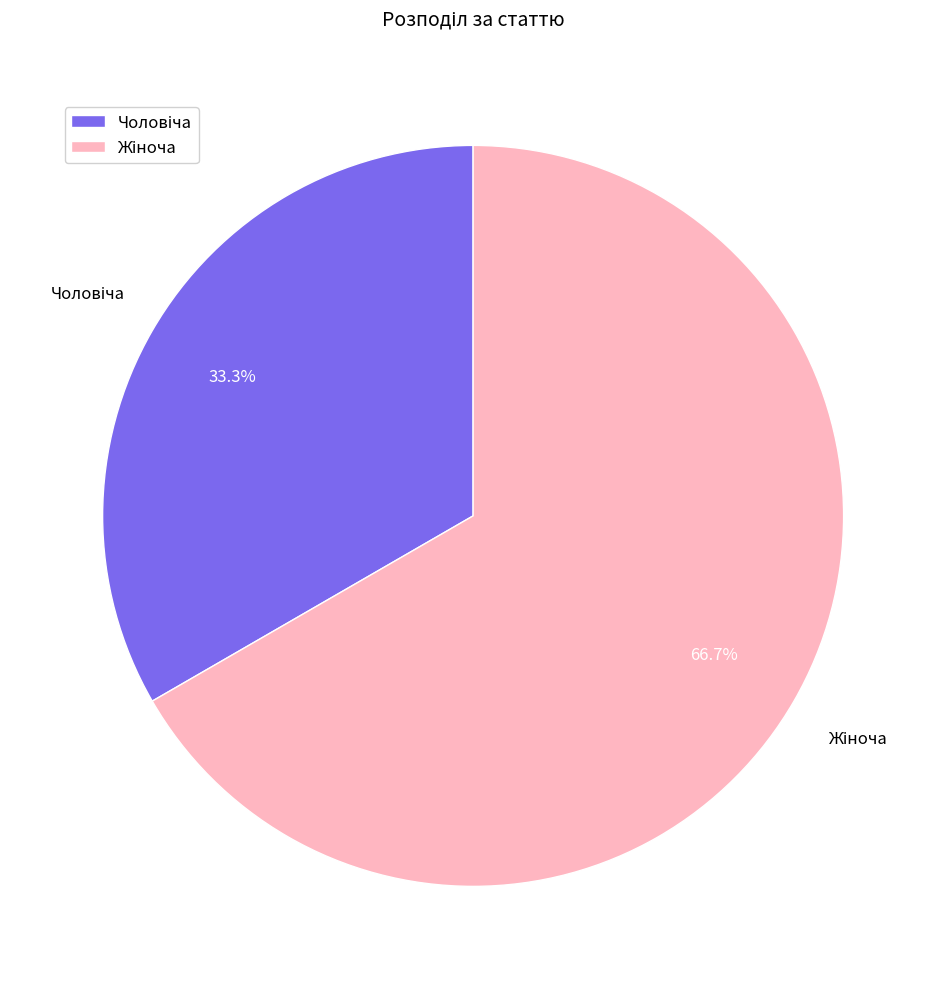

Is there a majority slice in this chart?

Yes